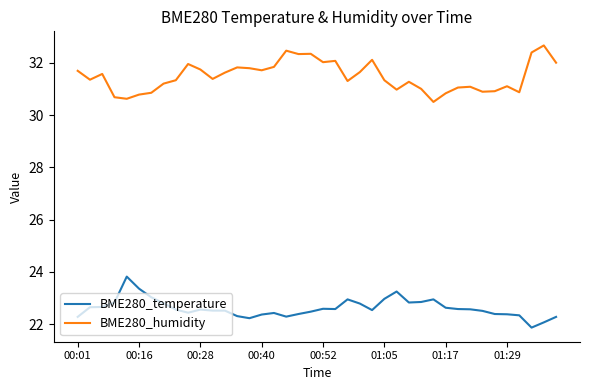

What is the smallest value displayed?

21.9